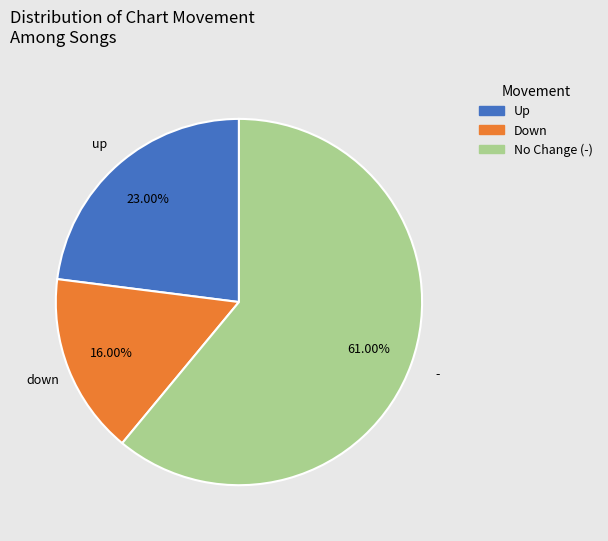

To the nearest percent, what is the difference between the largest and smallest slice percentages?

45%